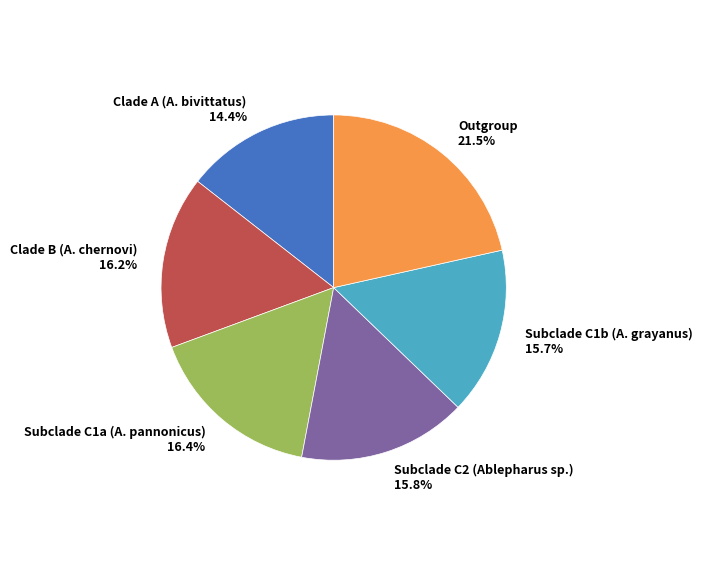

Between Clade B (A. chernovi) and Subclade C1b (A. grayanus), which is larger?

Clade B (A. chernovi)